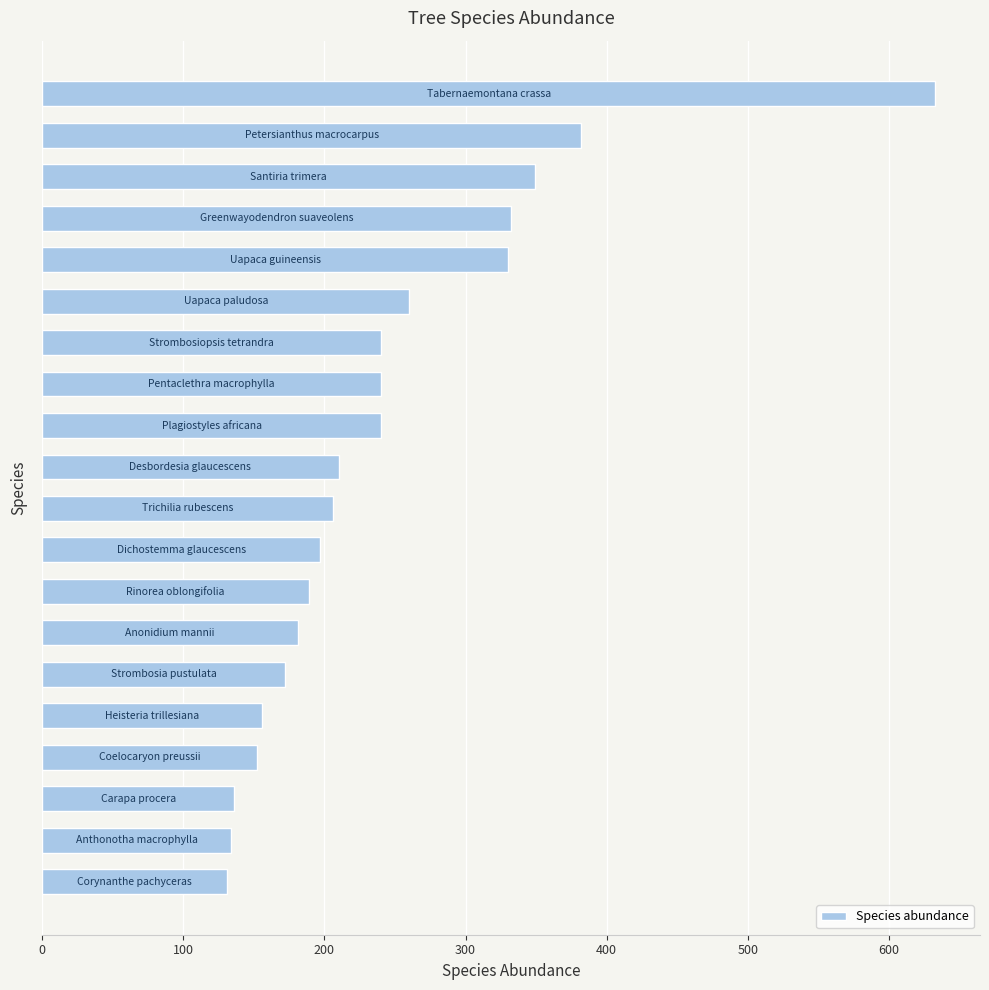

What is the difference between the maximum and minimum values?

502